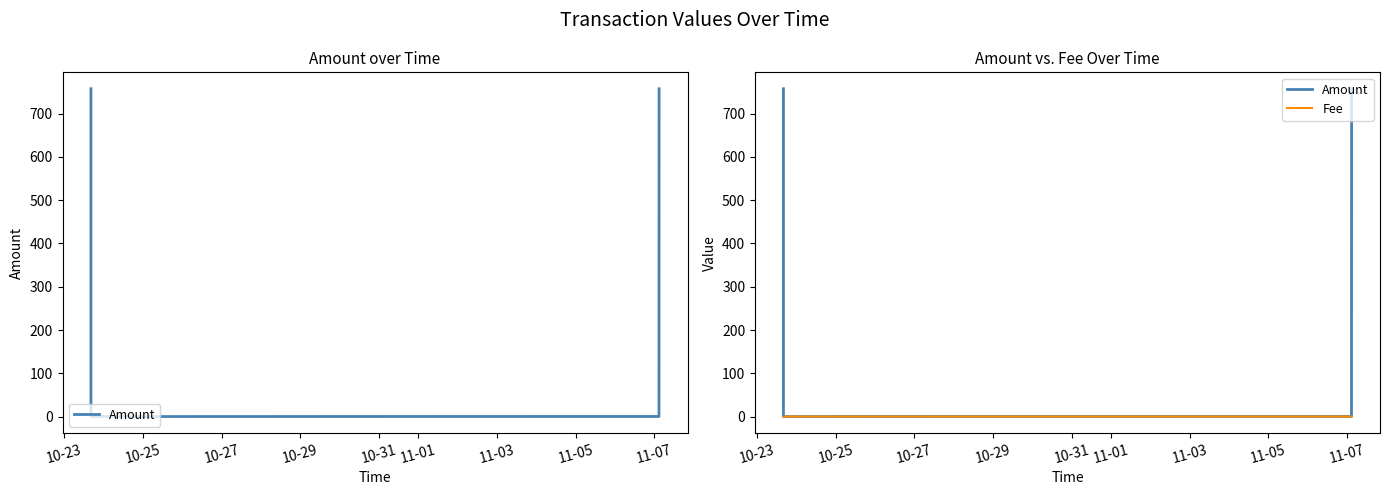

Between which two adjacent categories do Fee and Amount first intersect?

10-23 and 10-25